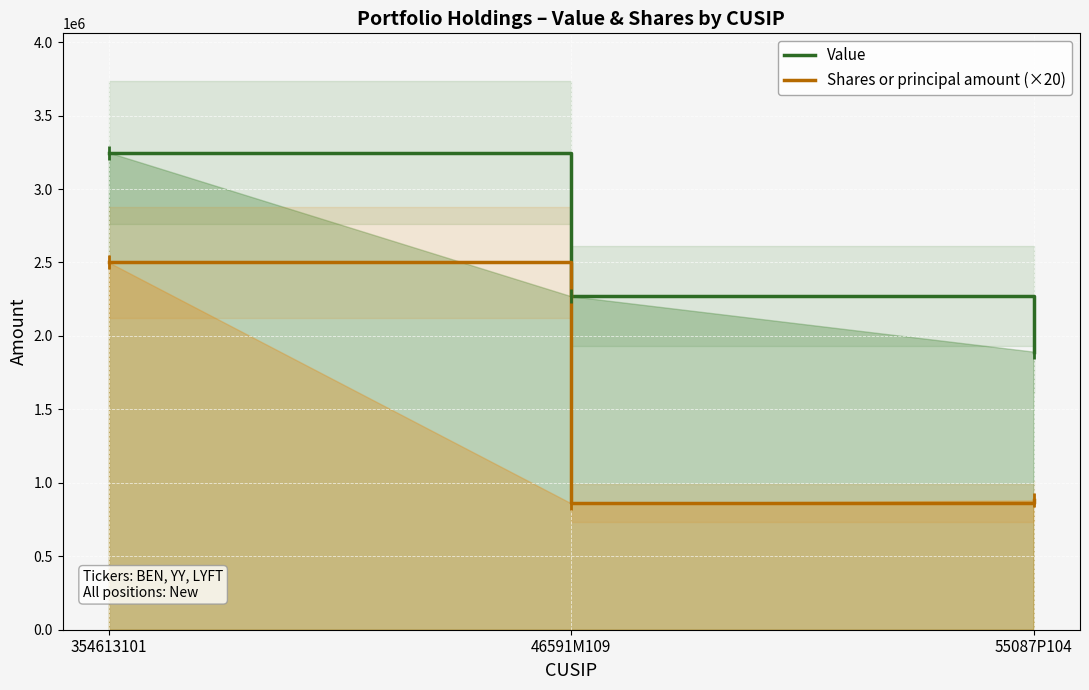

What is the lowest value of the Shares or principal amount (×20) series?

860000